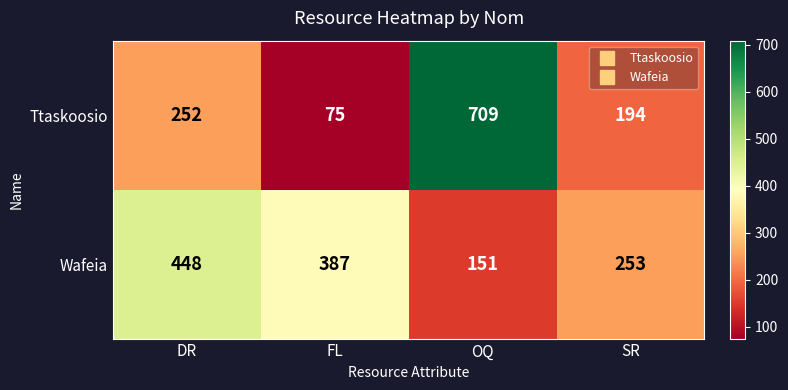

Reading right to left, extract all data points from this chart.

Ttaskoosio: SR=194	OQ=709	FL=75	DR=252
Wafeia: SR=253	OQ=151	FL=387	DR=448